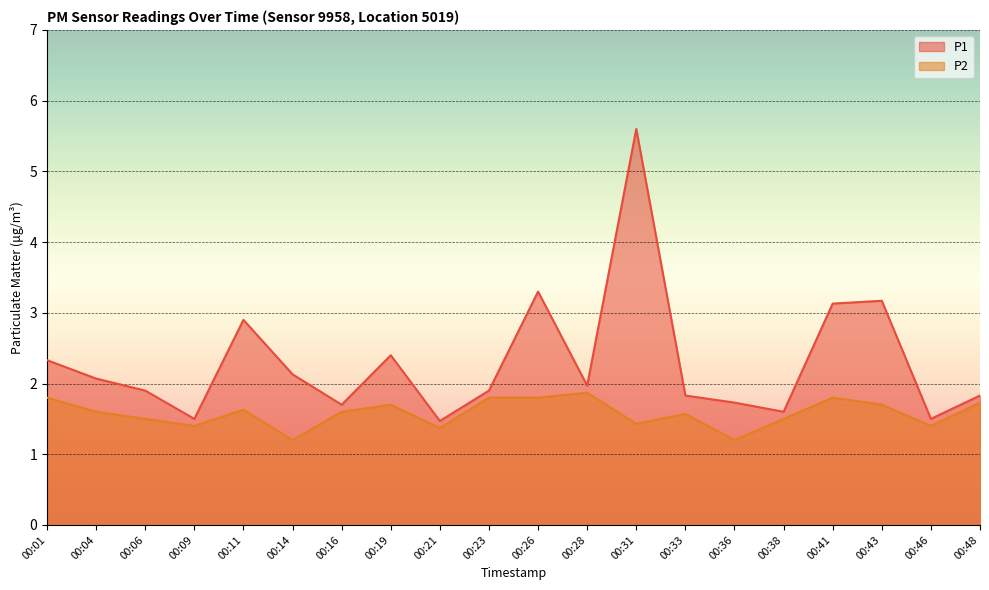

What is the maximum value shown in the chart?

5.6